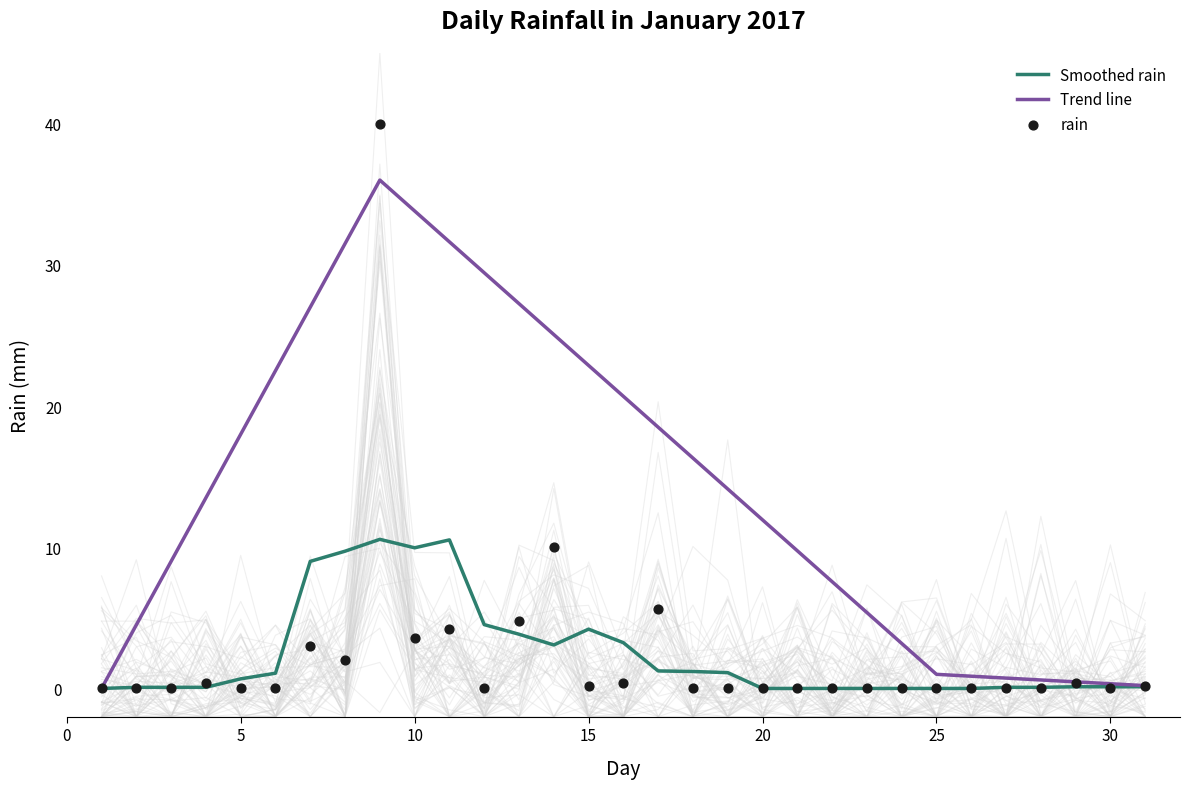

What is the change in value from 2017-01-12 to 2017-01-16?

+0.4